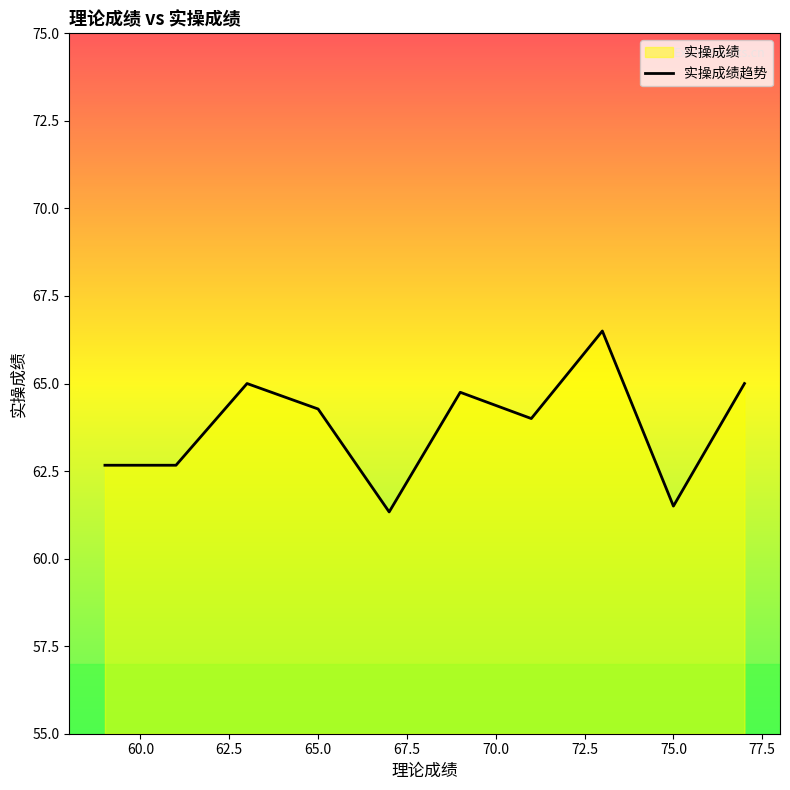

What is the smallest value displayed?

61.3